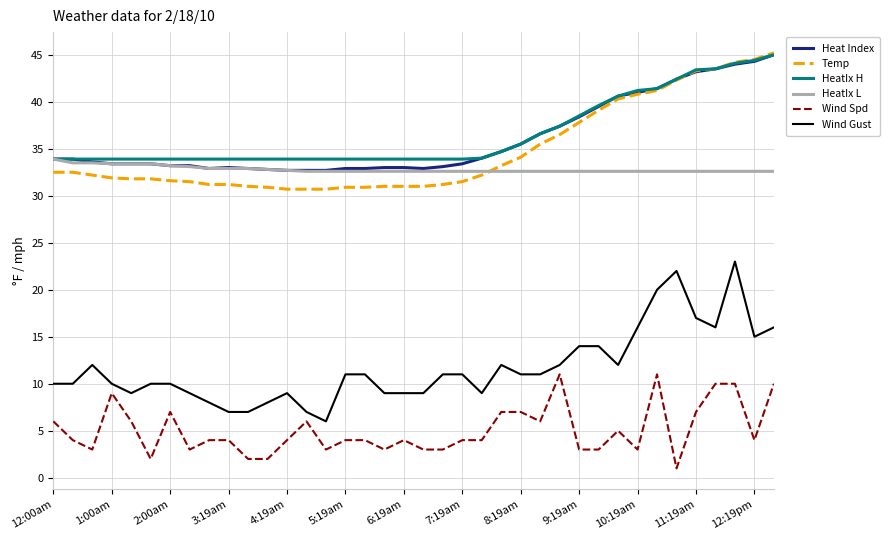

What is the highest value of the Temp series?

45.2